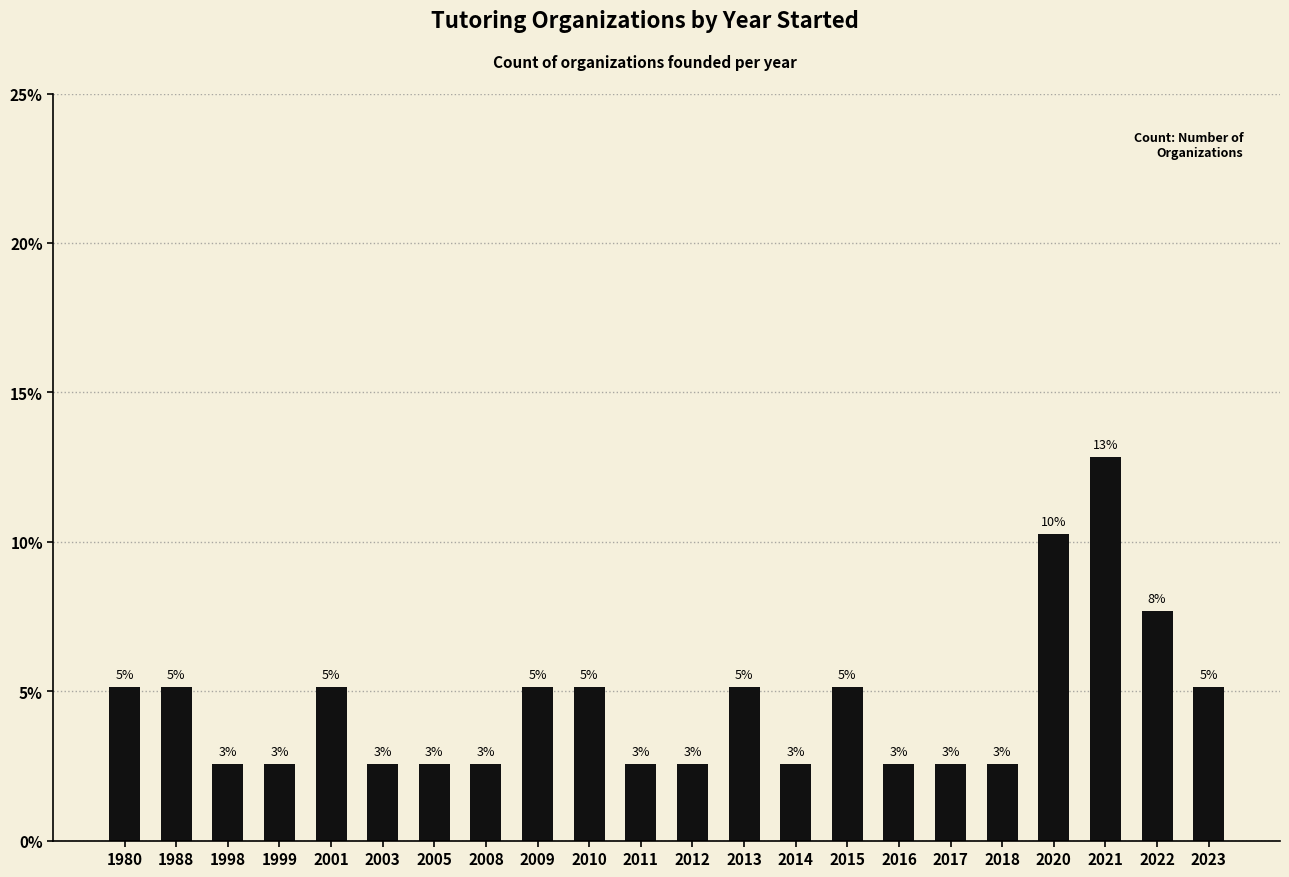

What is the greatest value displayed?

12.8